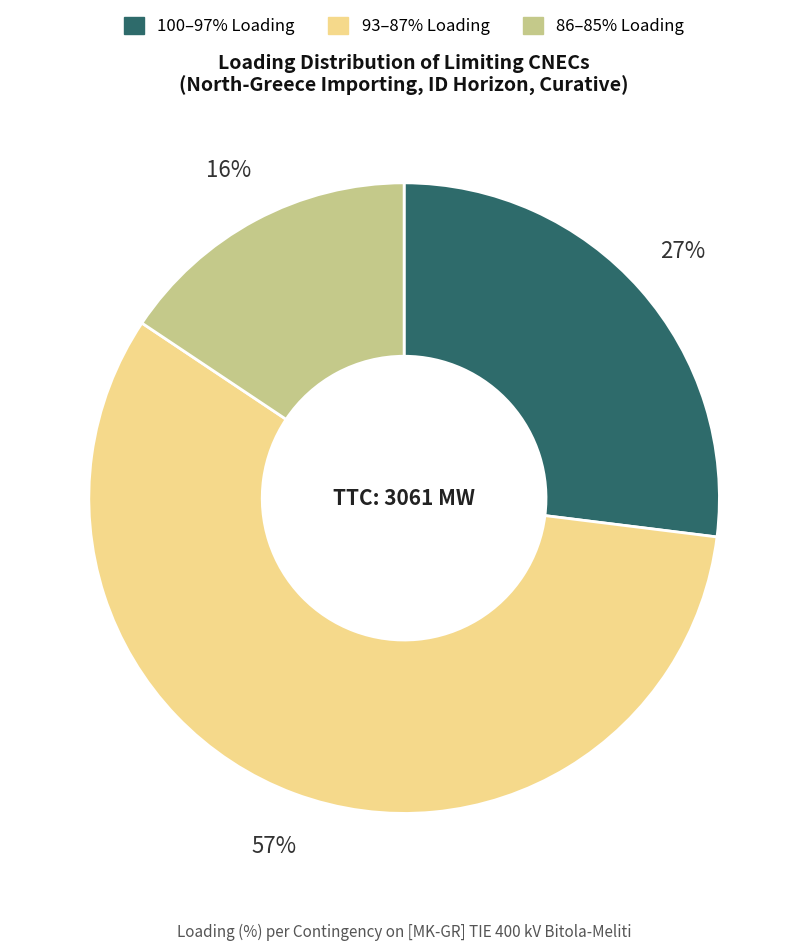

Does any single category account for the majority?

Yes